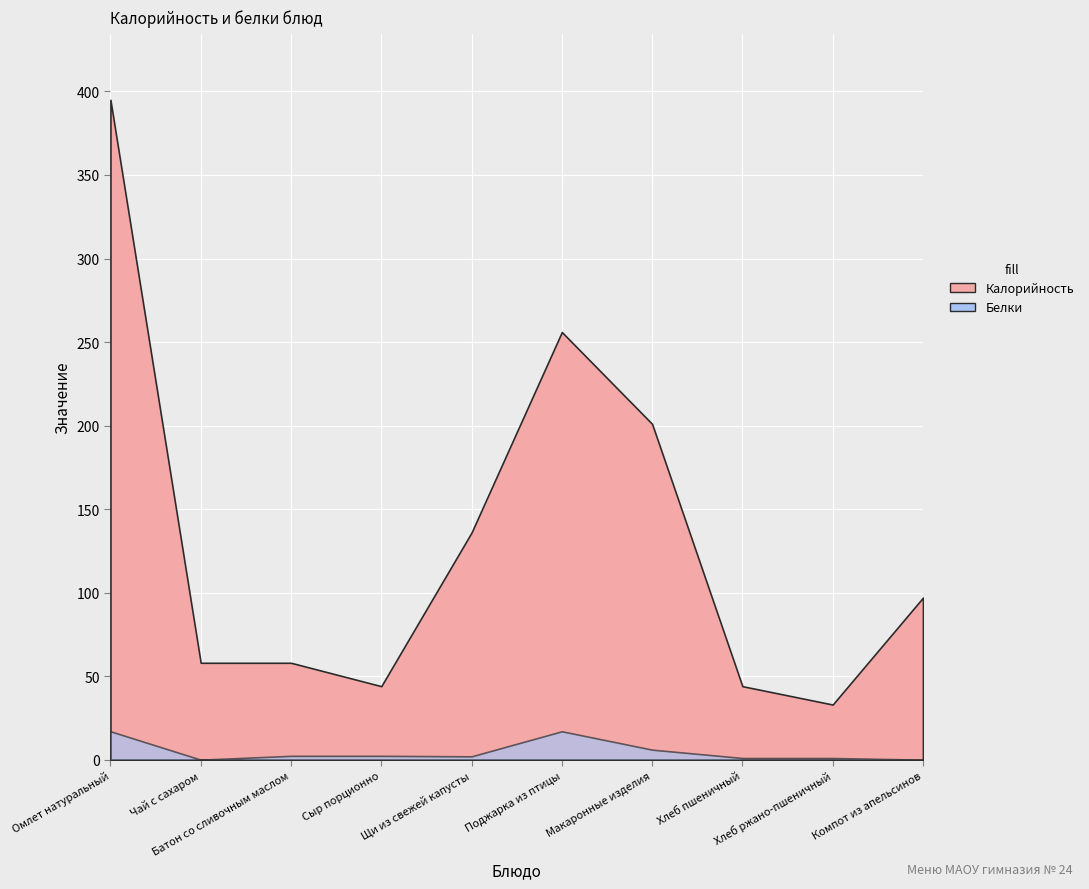

Rank the series by their maximum value, from lowest to highest.

Белки, Калорийность